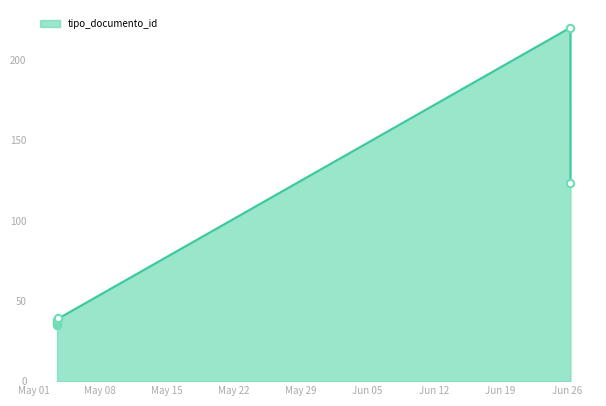

Between 2018-06-26 08:25:10 and 2018-05-03 10:48:49, which is larger?

2018-06-26 08:25:10